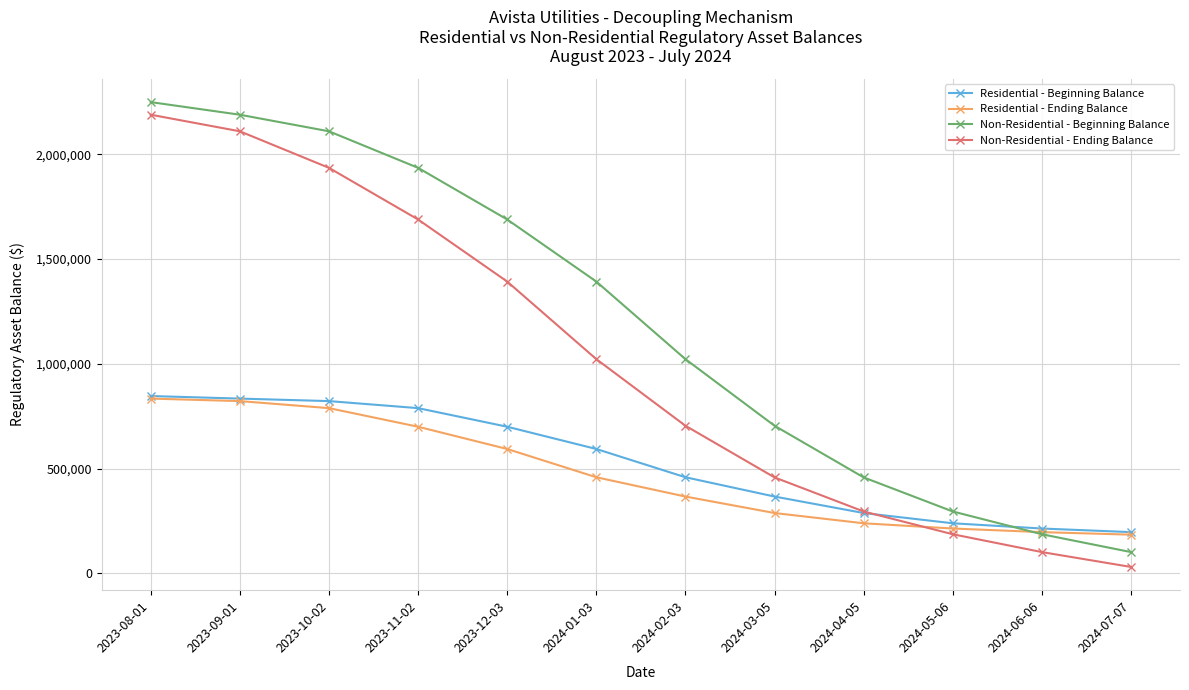

What is the approximate value of Non-Residential - Beginning Balance at 2023-09-01?

2188932.3